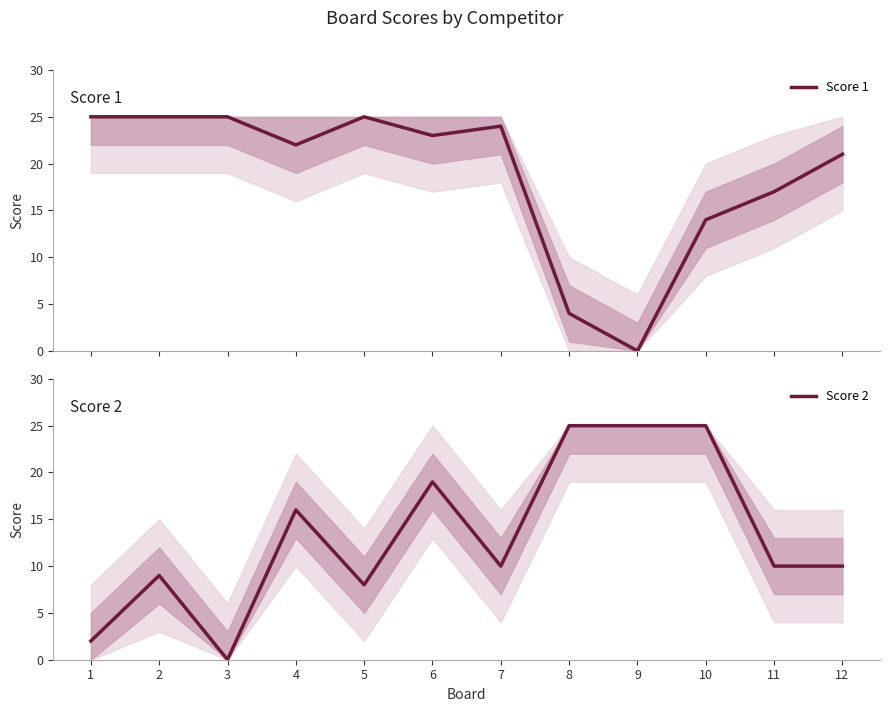

Which label corresponds to the smallest value in the chart?

9